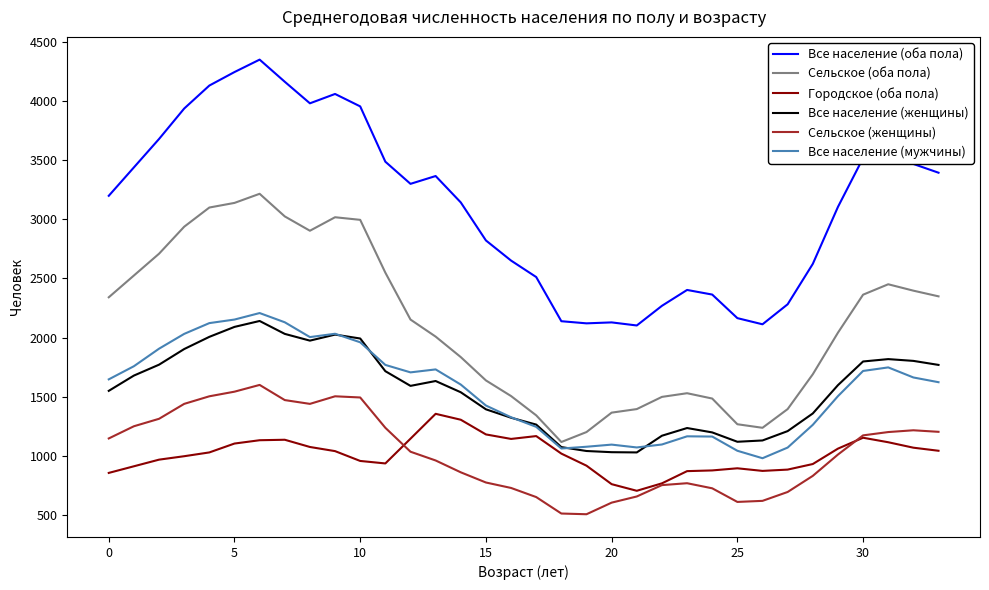

What is the greatest value displayed?

4347